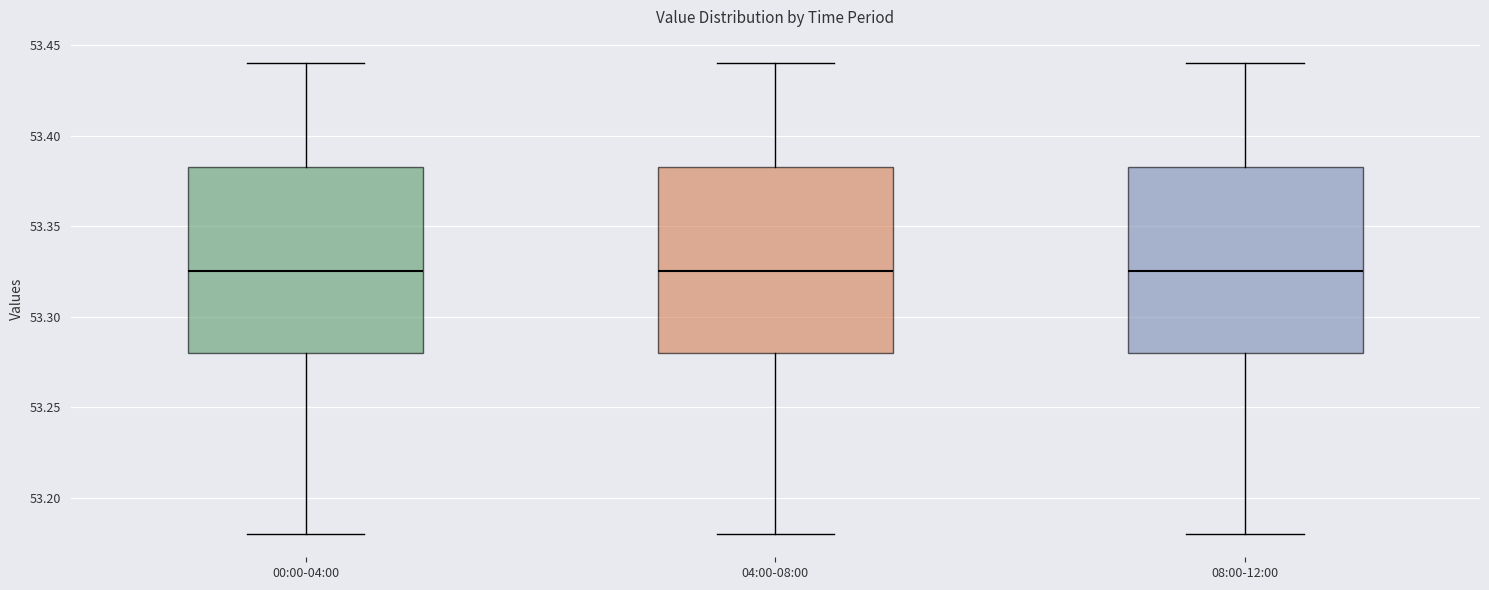

Reading left to right, read every box against the y-axis: the position of its median line, the range the box covers, and the ends of its whiskers. The values are not printed on the chart, so give them approximately, as read against the axis.

00:00-04:00: median 53.325, box 53.280 to 53.385, whiskers 53.180 to 53.440
04:00-08:00: median 53.325, box 53.280 to 53.385, whiskers 53.180 to 53.440
08:00-12:00: median 53.325, box 53.280 to 53.385, whiskers 53.180 to 53.440